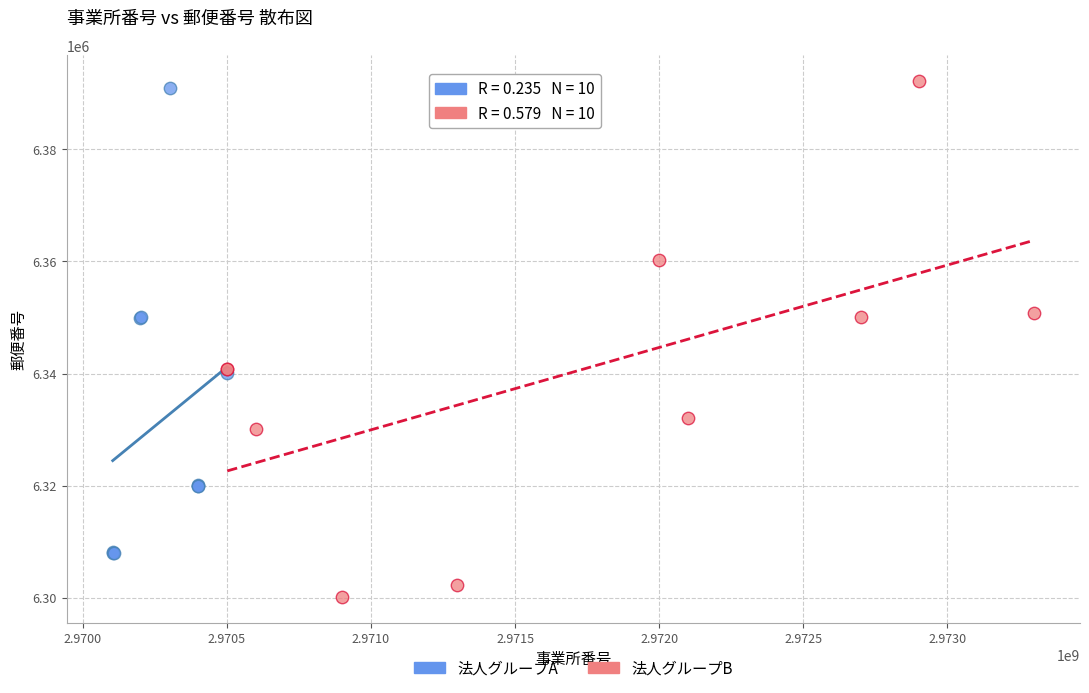

Which series contains the lowest Y value?

法人グループB